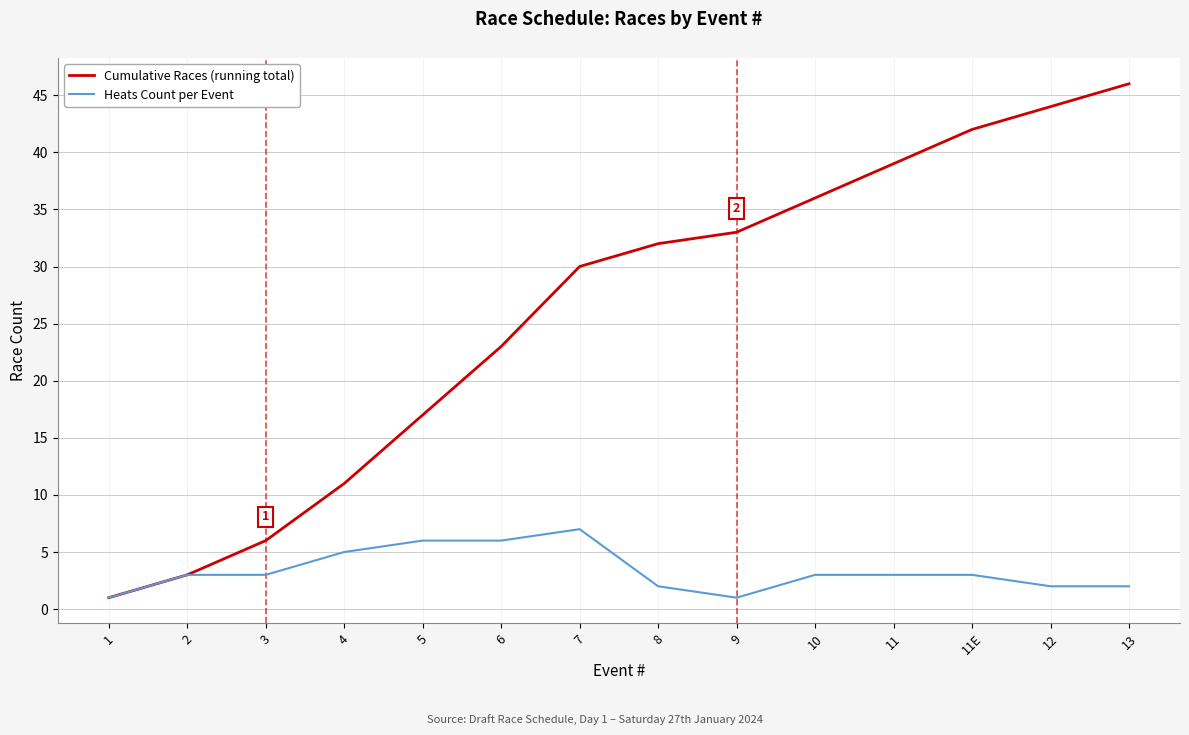

Between 8 and 13, which series saw the biggest shift?

Cumulative Races (running total)